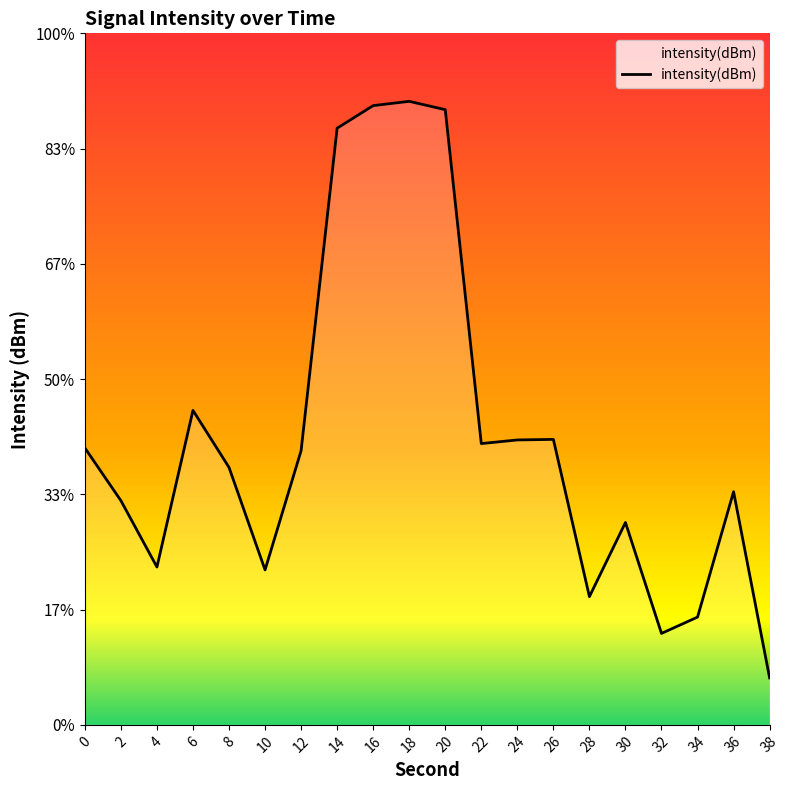

What is the value of the 1st point from the left?

-117.0